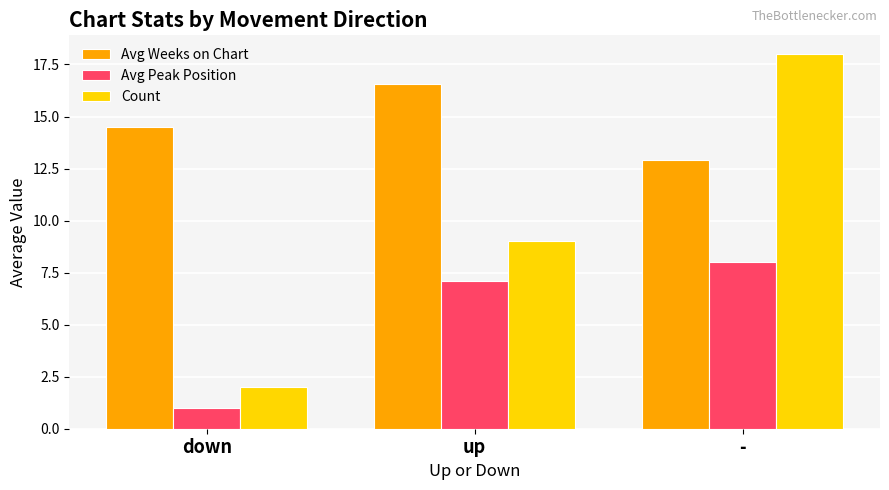

Count the number of data series in this chart.

3